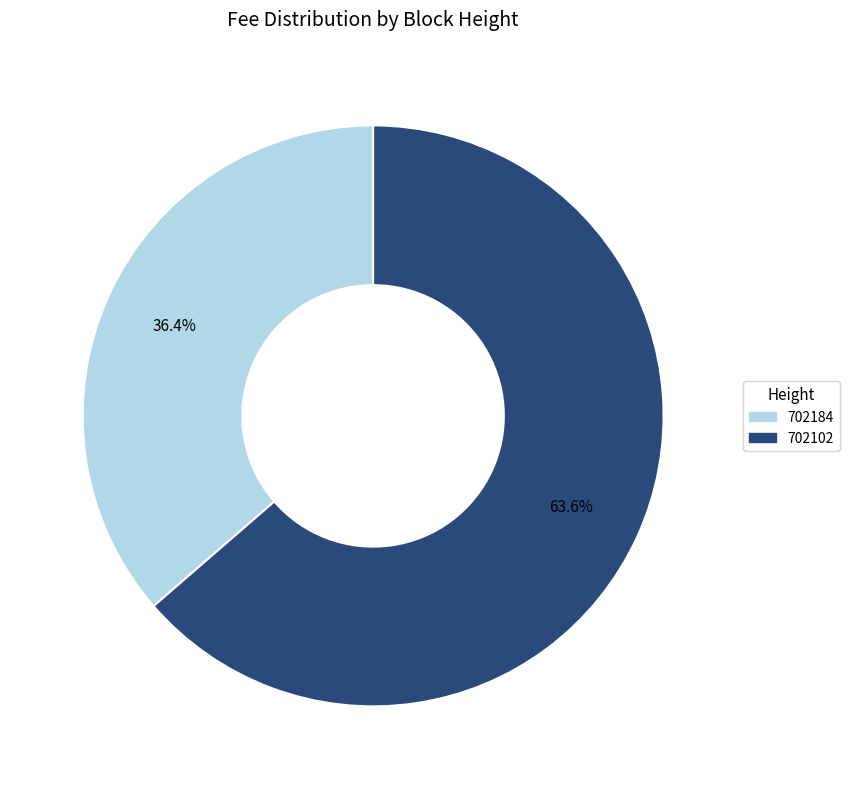

Which category has the biggest portion of the pie?

702102